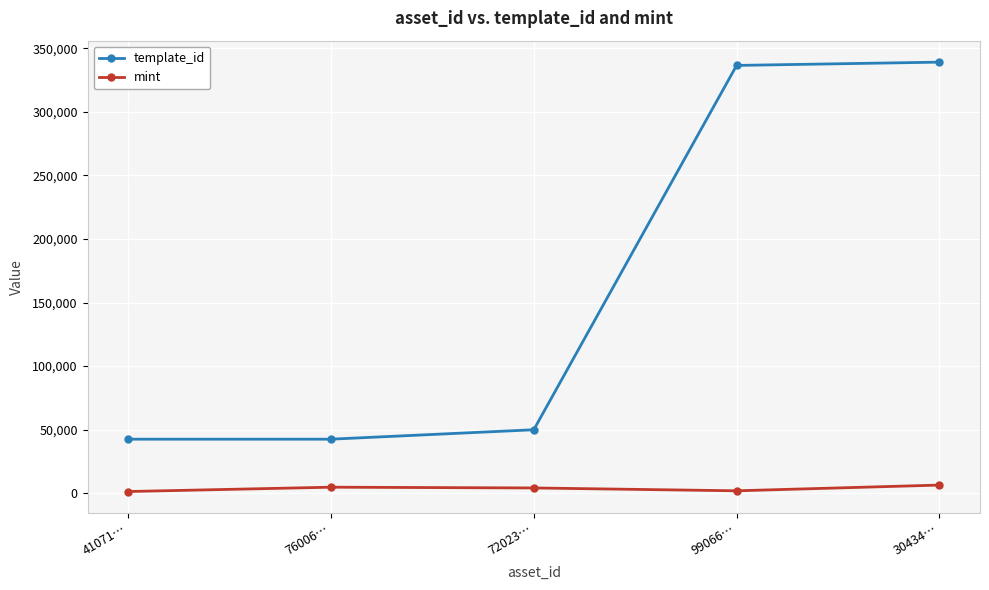

What is the label of the 4th point from the right?

76006…